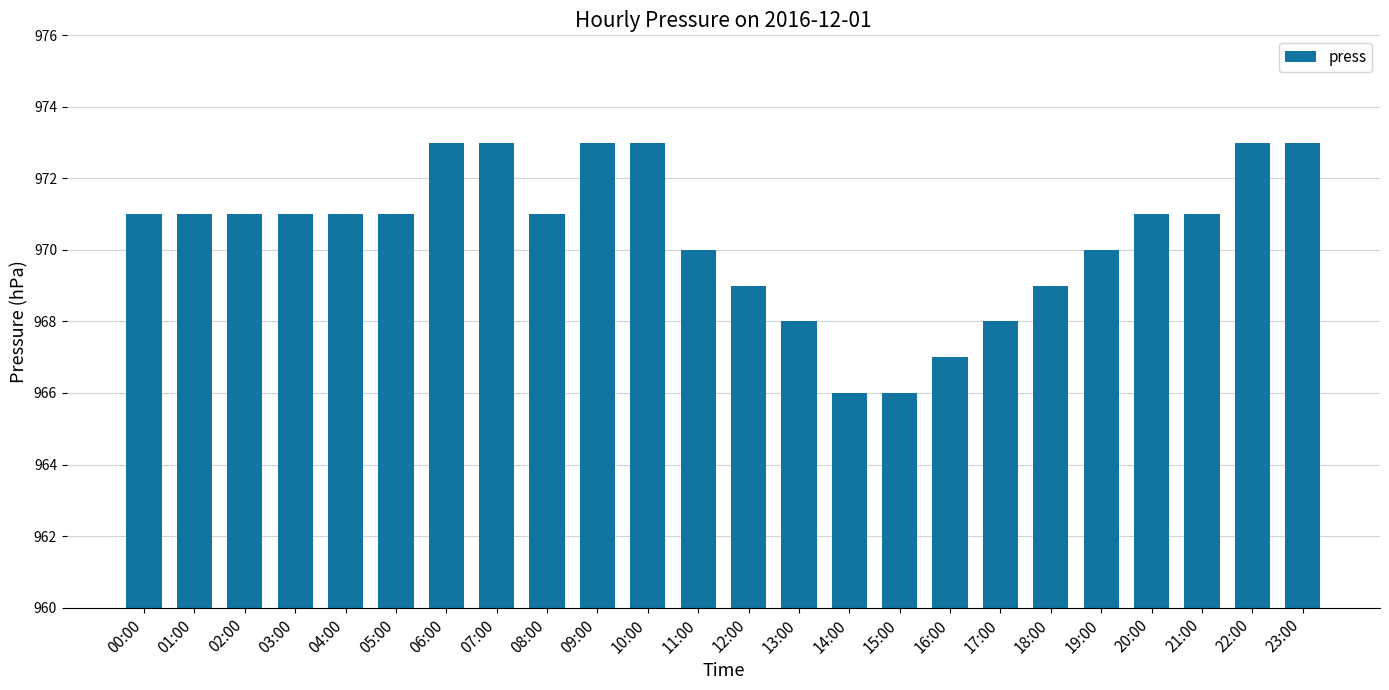

The chart shows a value of 532 at 17:00. True or false?

False